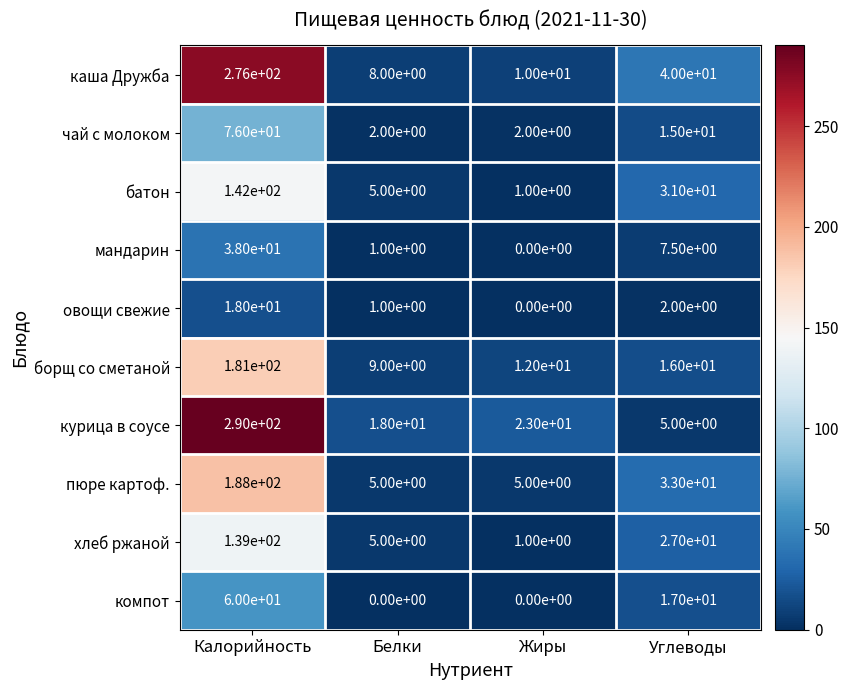

The мандарин series shows 24.5 at Жиры. True or false?

False